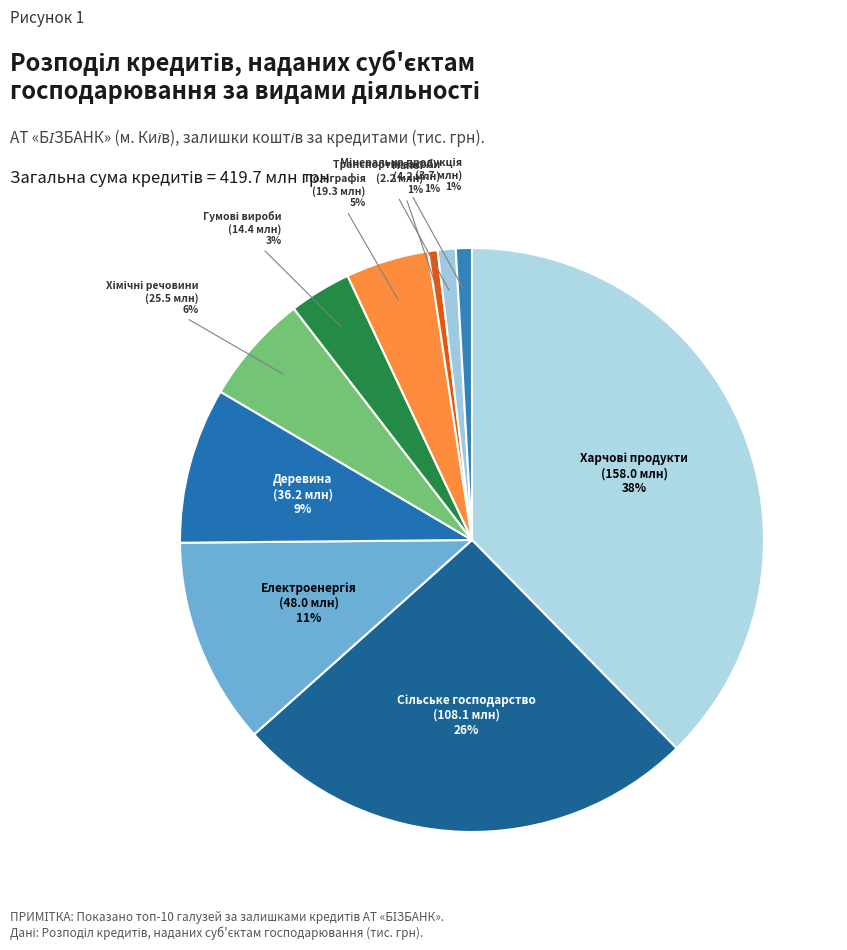

Is there a majority slice in this chart?

No